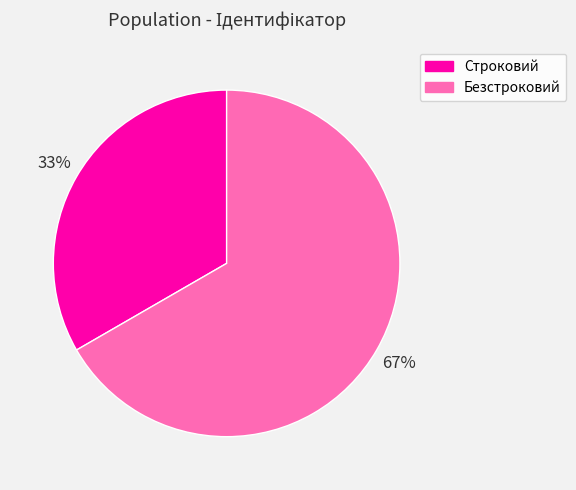

Which slice is the largest?

Безстроковий